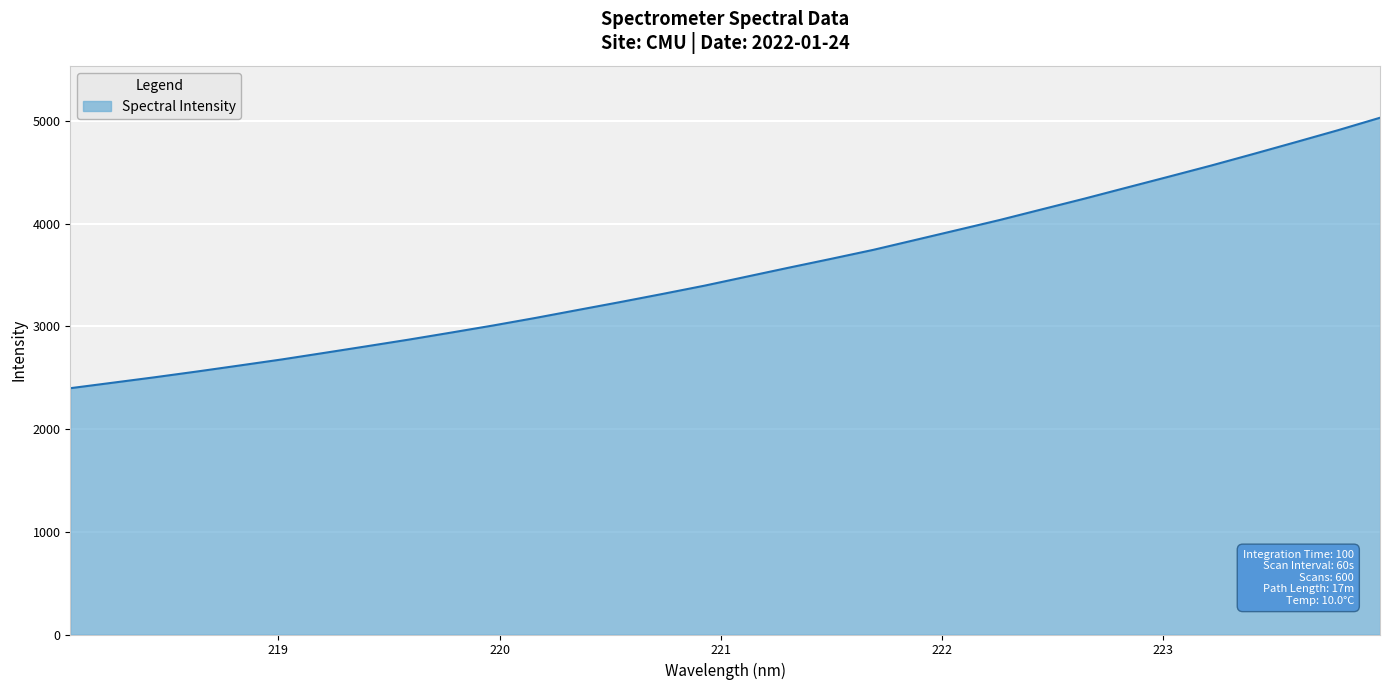

What is the difference between the maximum and minimum values?

2633.8